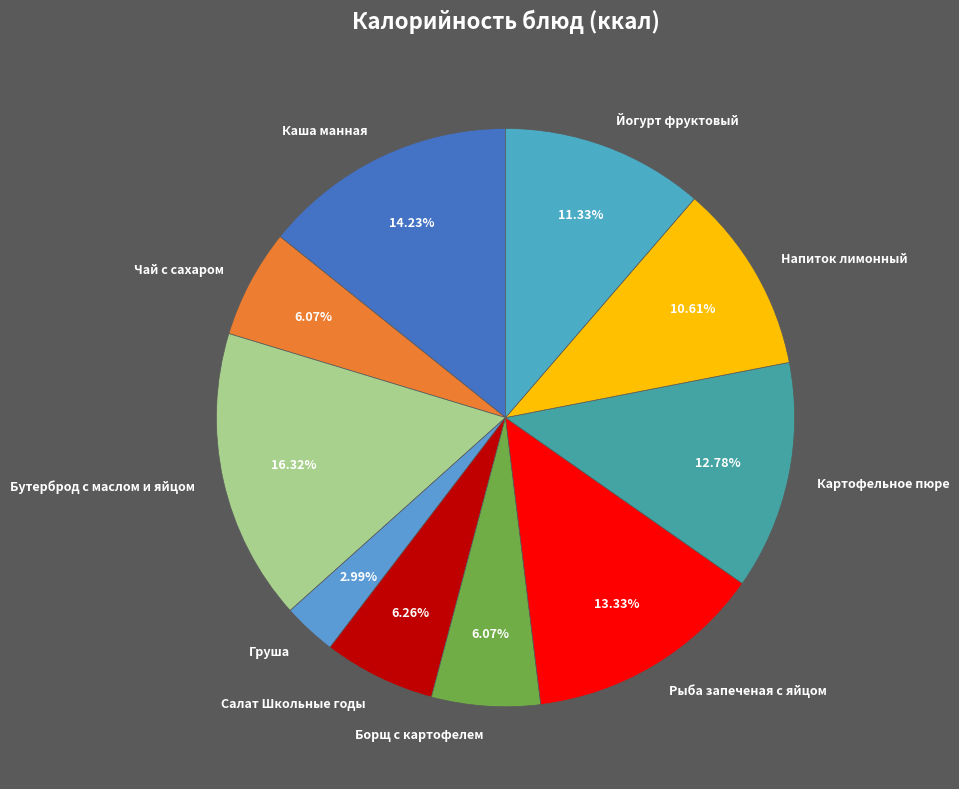

Is there a majority slice in this chart?

No